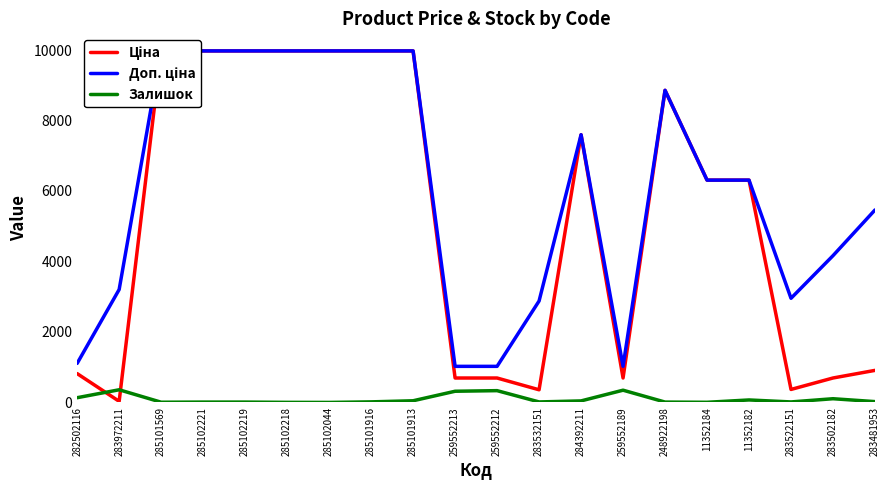

How many values in the Ціна series are below 6308?

9